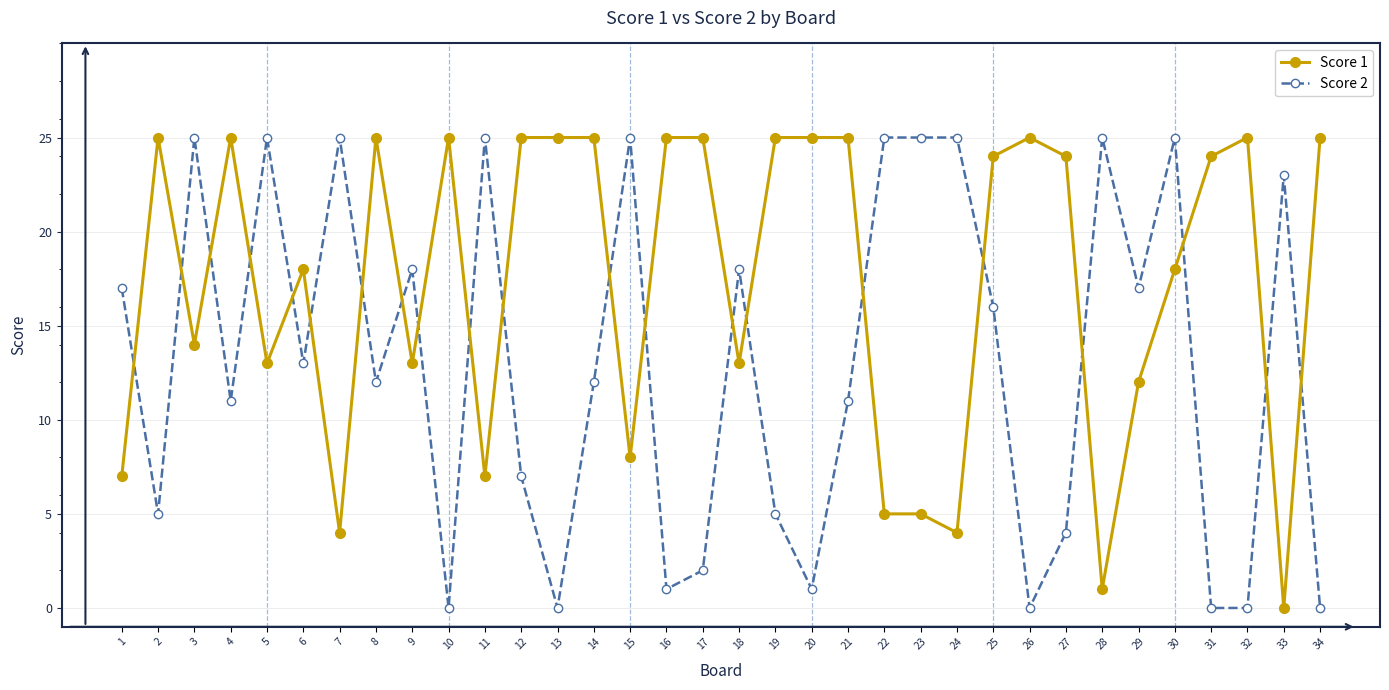

Which series has the largest total across all categories?

Score 1